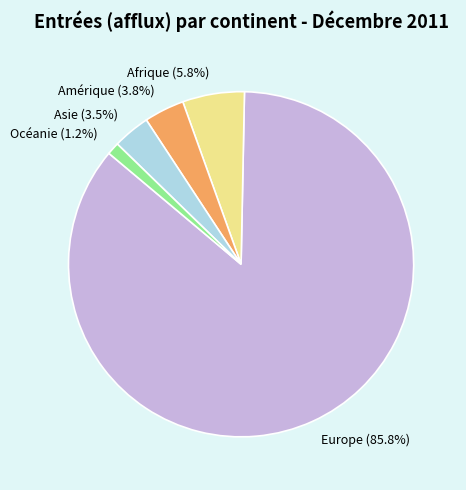

Between Europe (85.8%) and Amérique (3.8%), which is larger?

Europe (85.8%)